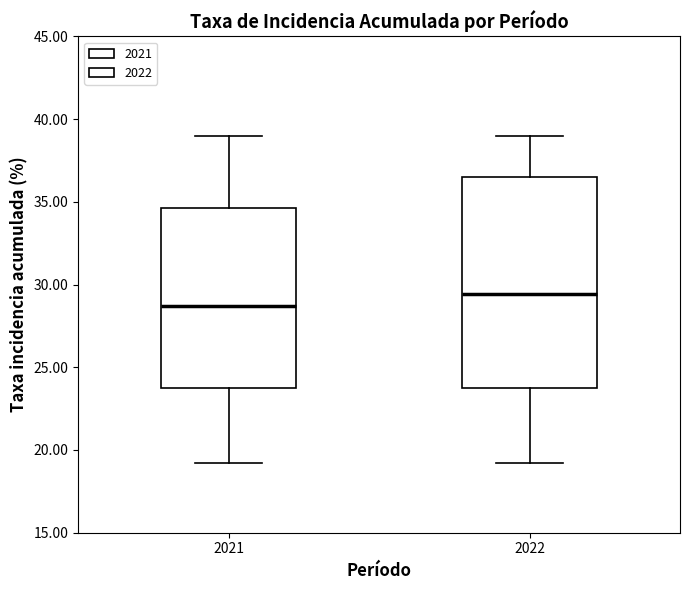

Reading left to right, transcribe this box plot: for each box, give where its median line is, the range the box spans, and where its two whiskers end, as read against the y-axis. The values are not printed on the chart, so give them approximately, as read against the axis.

2021: median 28.5, box 24.0 to 34.5, whiskers 19.0 to 39.0
2022: median 29.5, box 24.0 to 36.5, whiskers 19.0 to 39.0